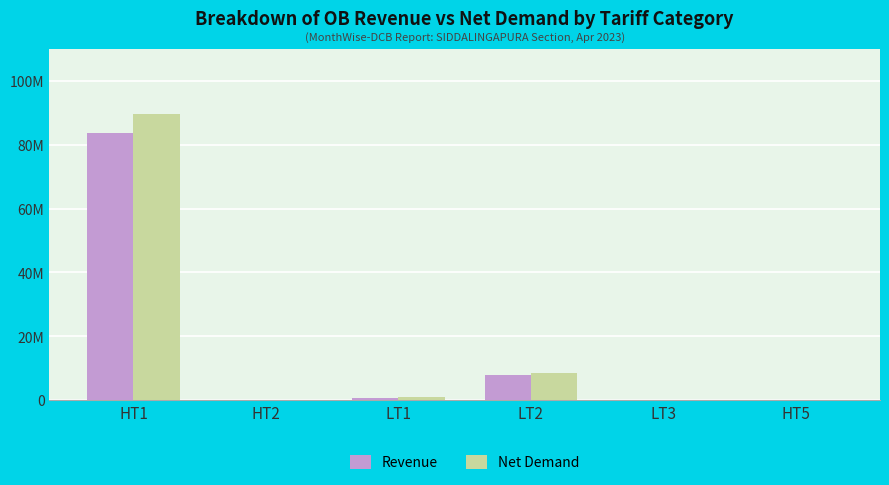

Are the bars grouped side by side (vs. stacked)?

Yes